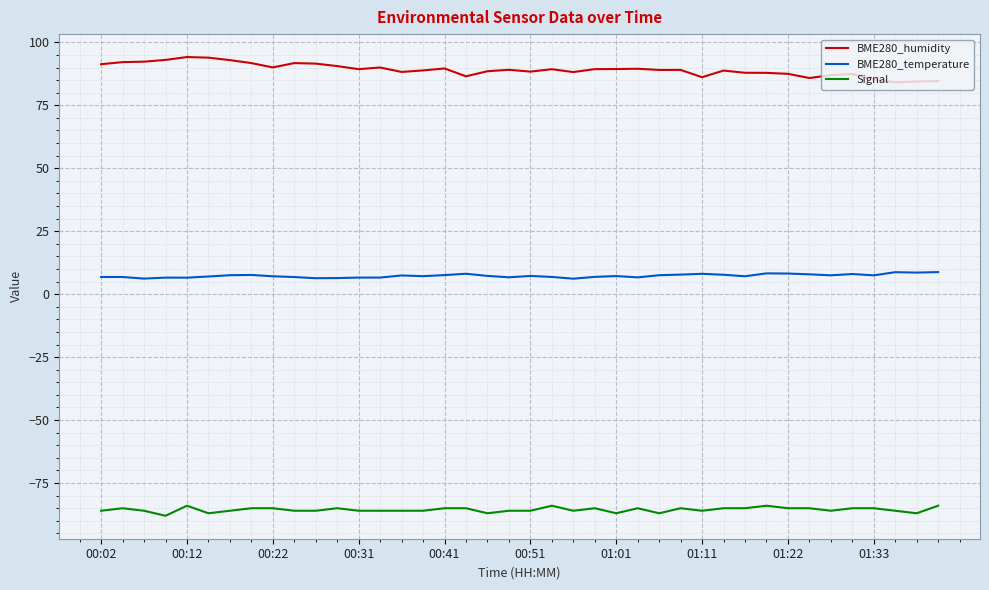

How many lines are shown in the chart?

3